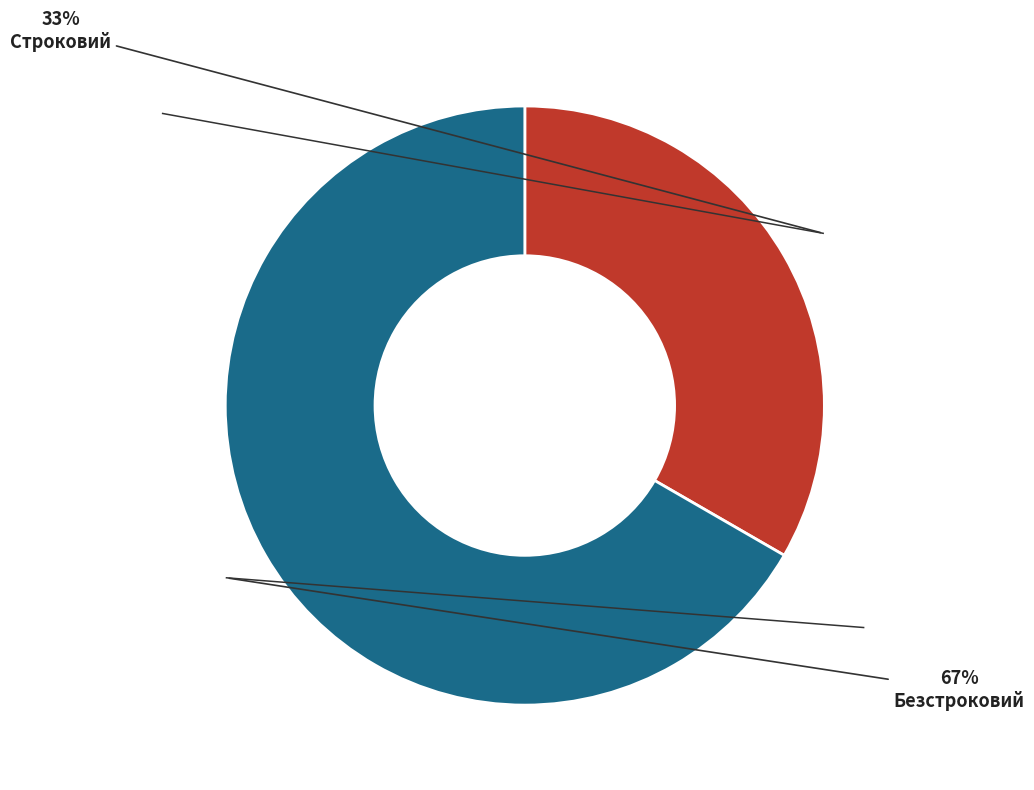

Is the sum of Безстроковий and Строковий greater than half?

Yes